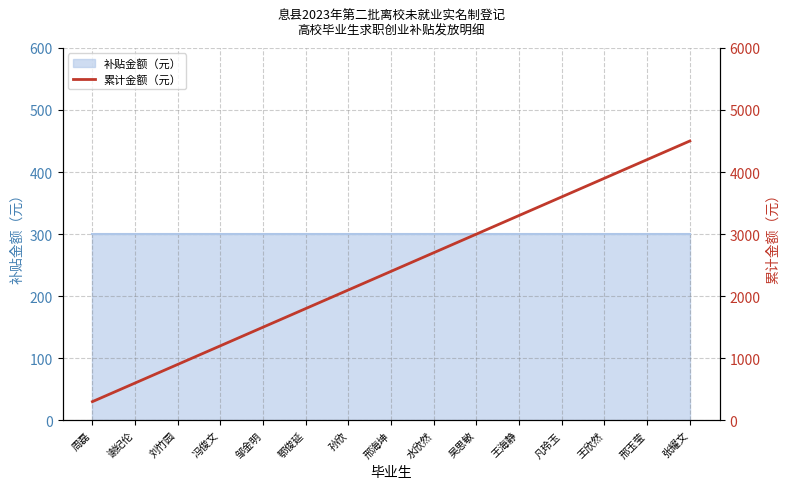

True or false: the data shows 2700 at 水欣然.

True